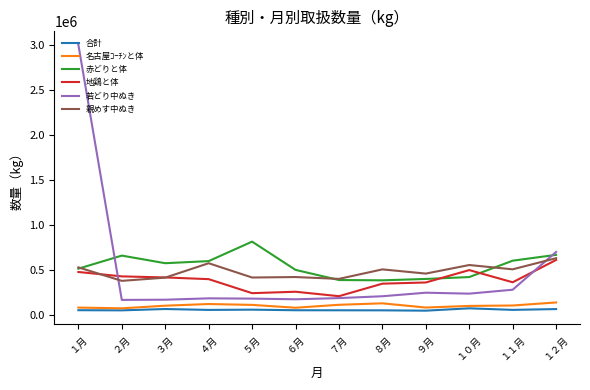

Where is the first local maximum for 赤どりと体?

２月